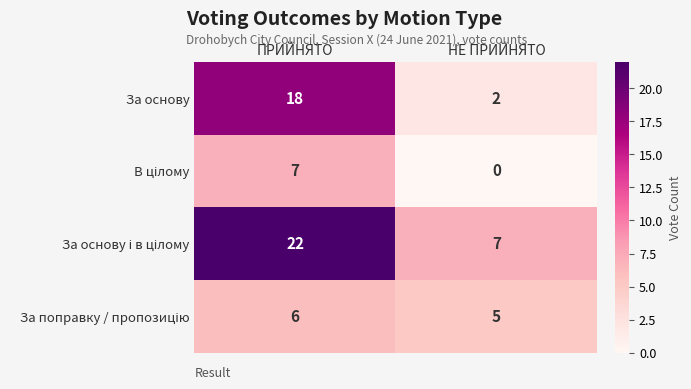

What is the sum of all За основу values?

20